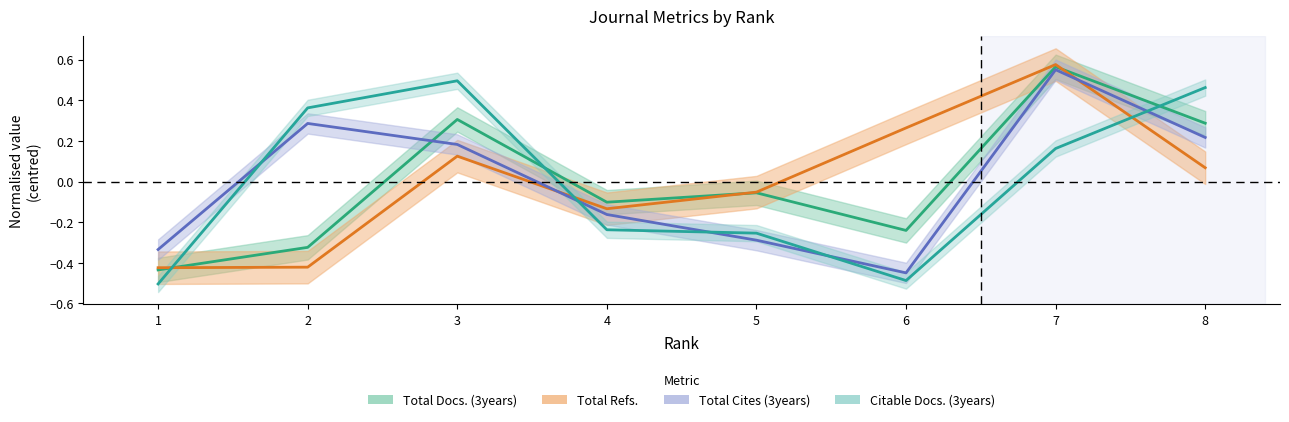

How many data points in Citable Docs. (3years) are less than 0?

4